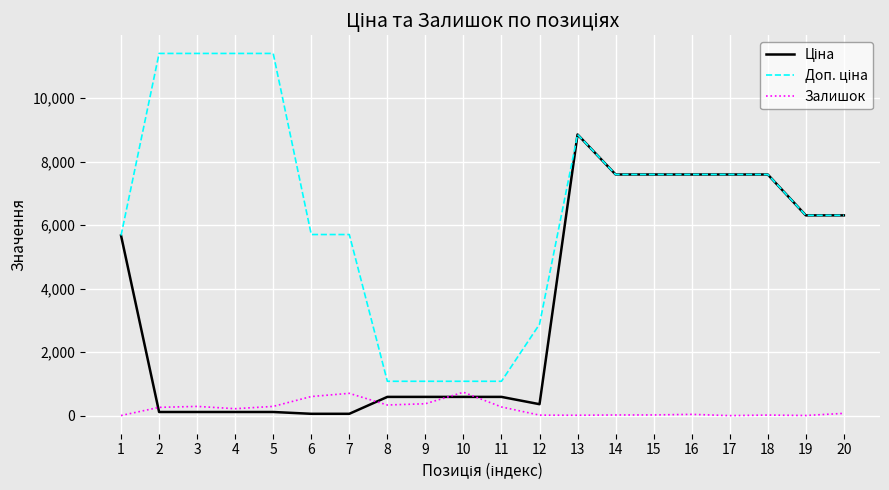

Is it true that Залишок equals 17.0 at 18?

True